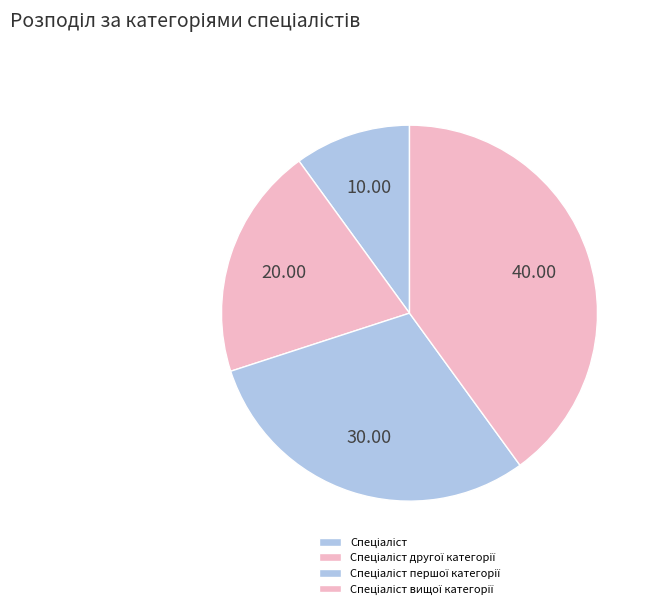

Does any single category account for the majority?

No